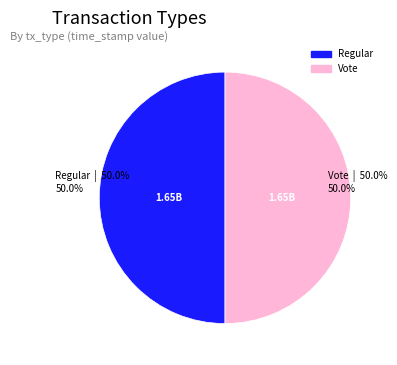

True or false: Regular accounts for 63% of the total.

False